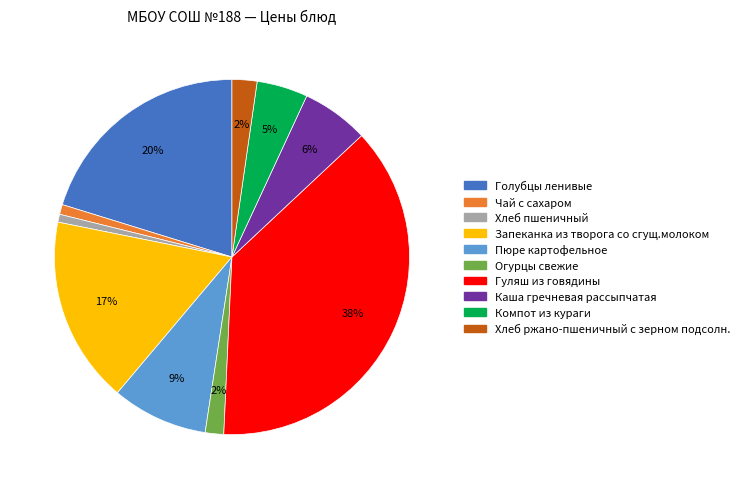

Do Компот из кураги and Чай с сахаром together represent more than half of the pie?

No